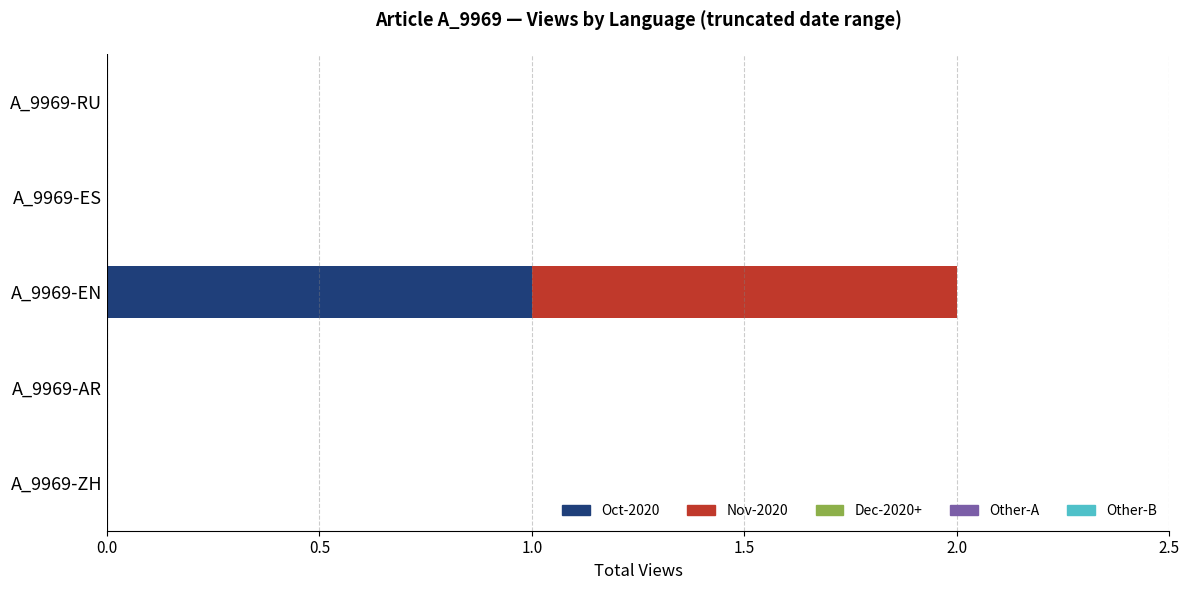

Which category has the highest value in the Oct-2020 series?

A_9969-EN